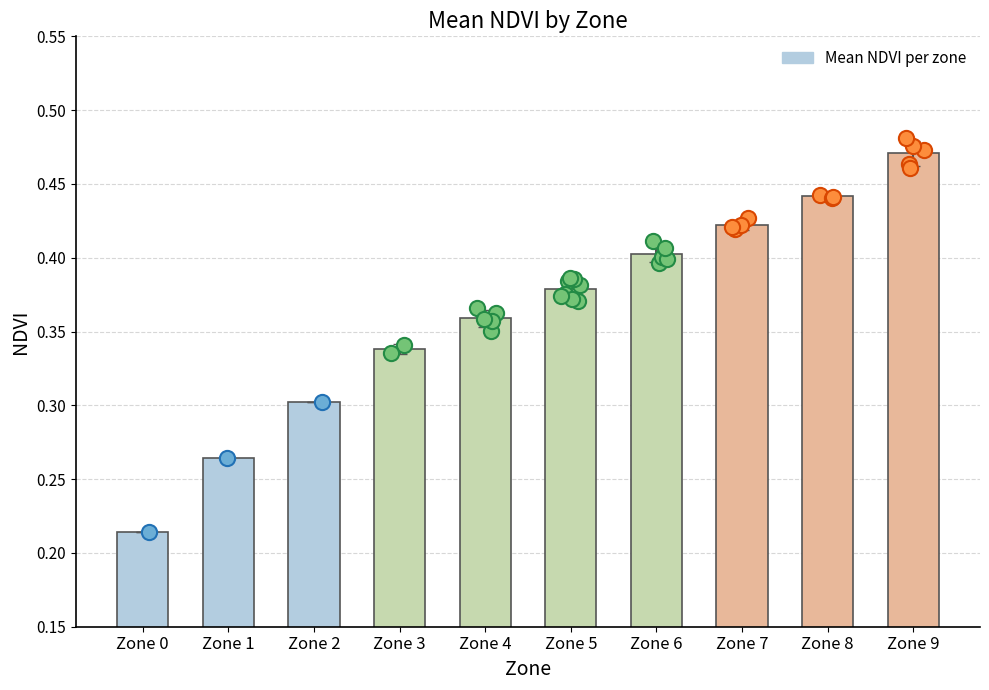

Between Zone 7 and Zone 3, which is larger?

Zone 7